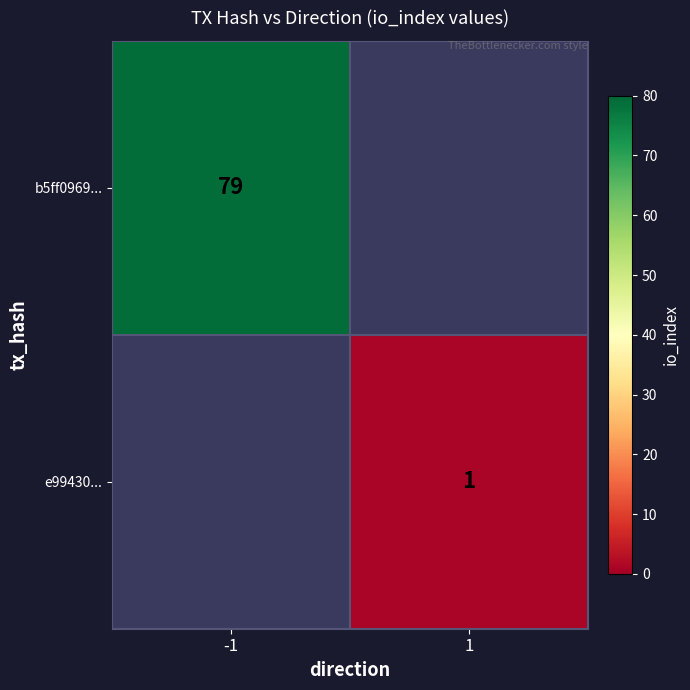

The value of e99430... at 1 is 1. True or false?

True